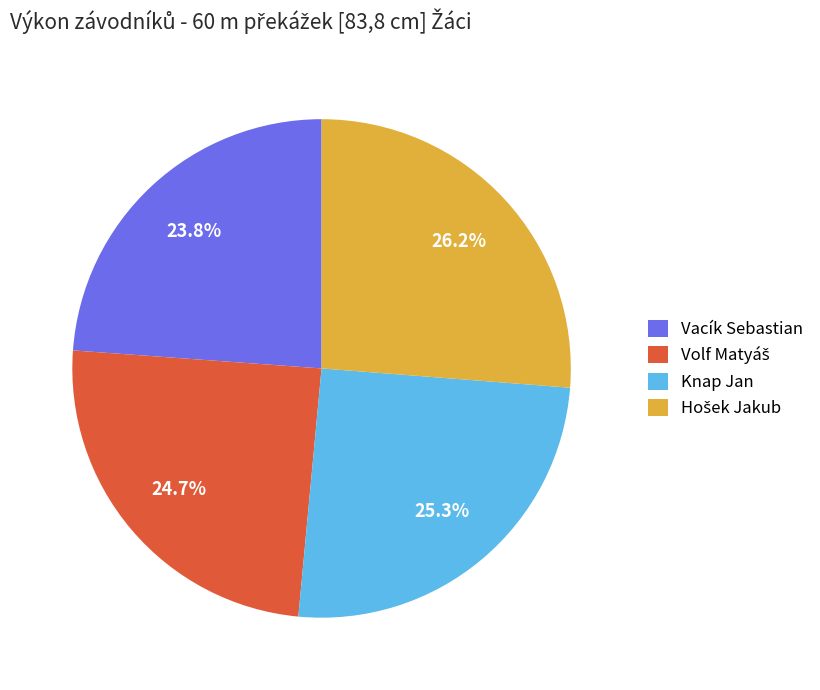

How many segments does this pie chart have?

4